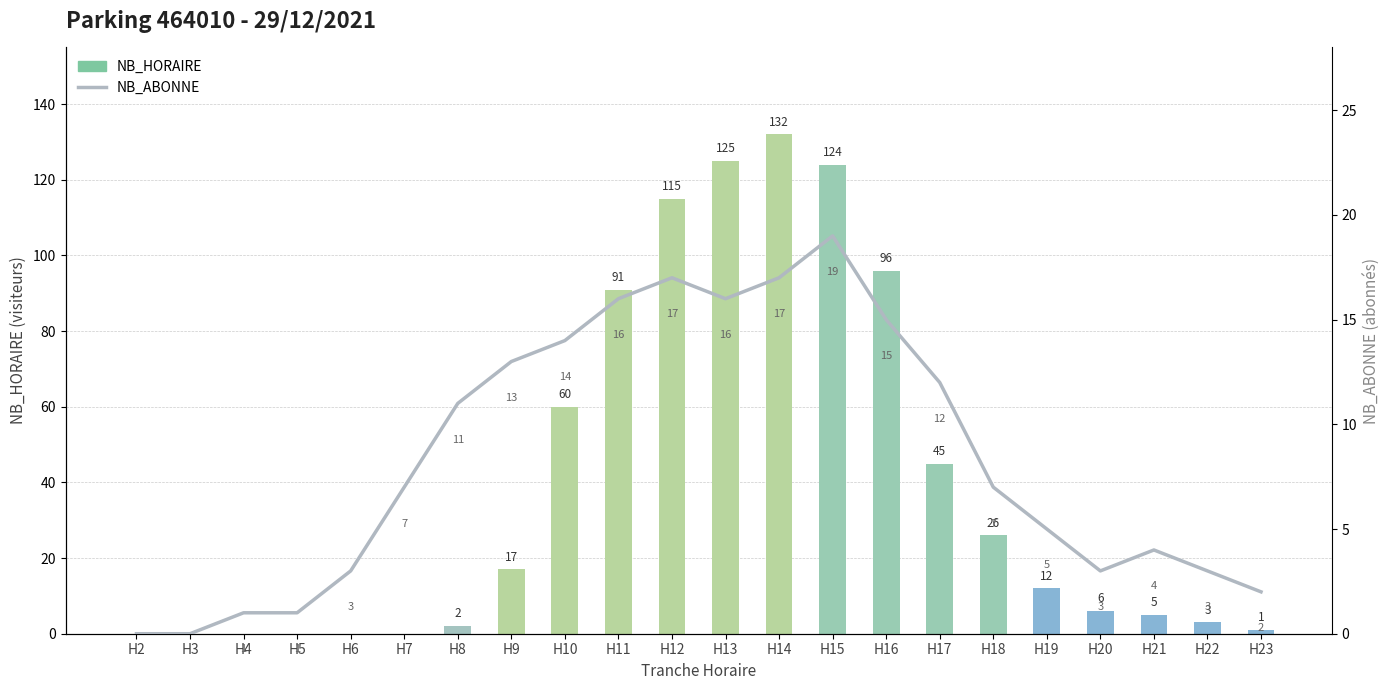

At which category is the sum across all series the highest?

H14